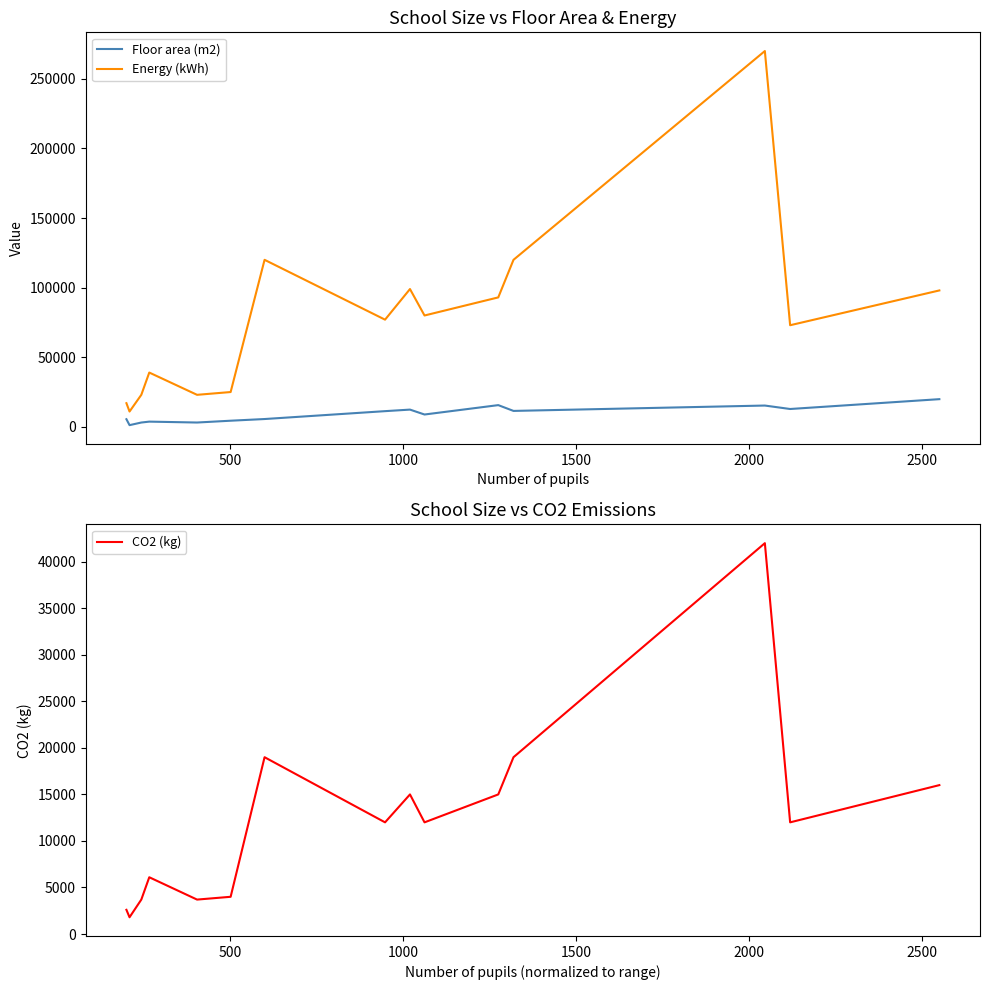

What is the minimum value for CO2 (kg)?

1800